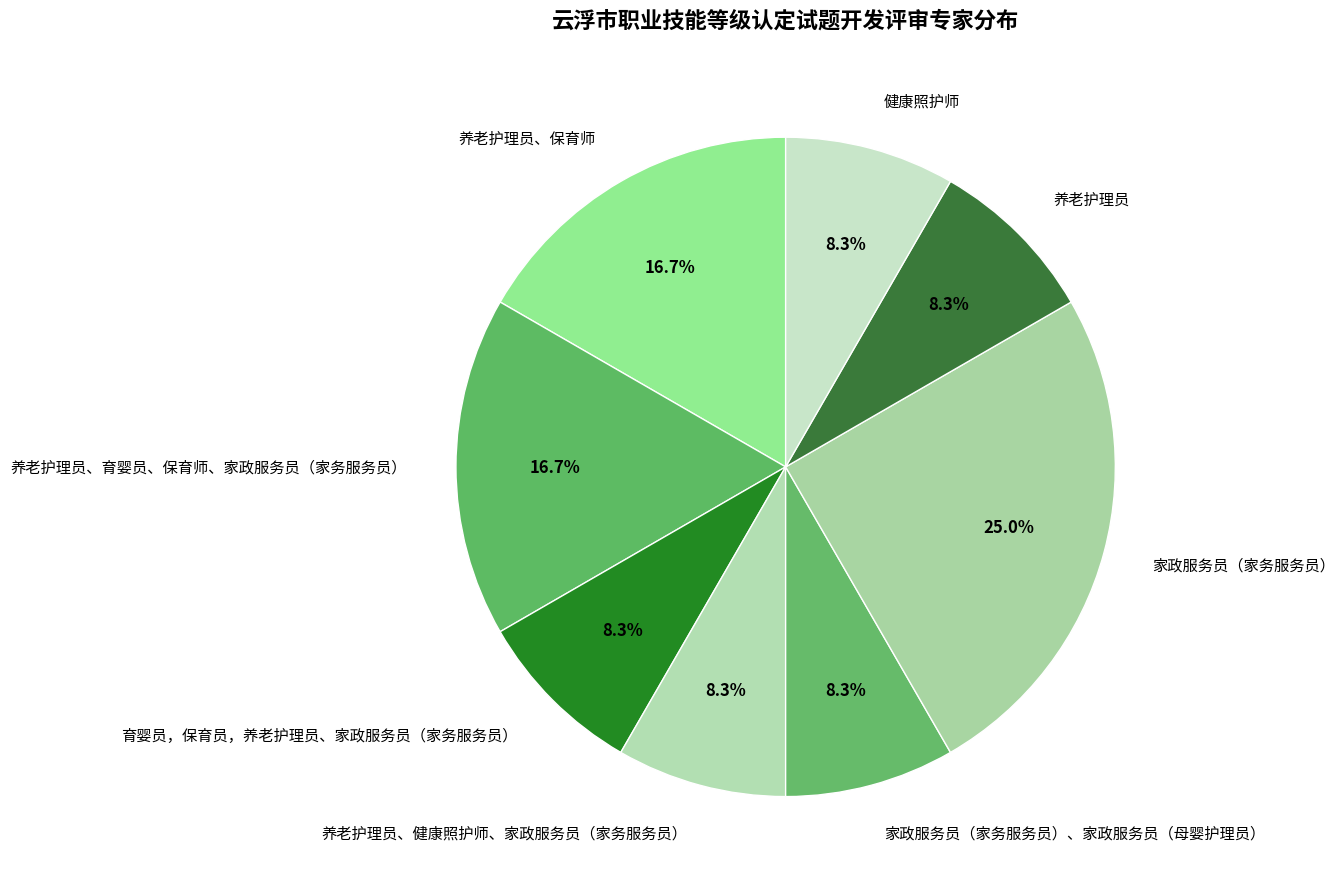

Count the number of slices in the pie.

8